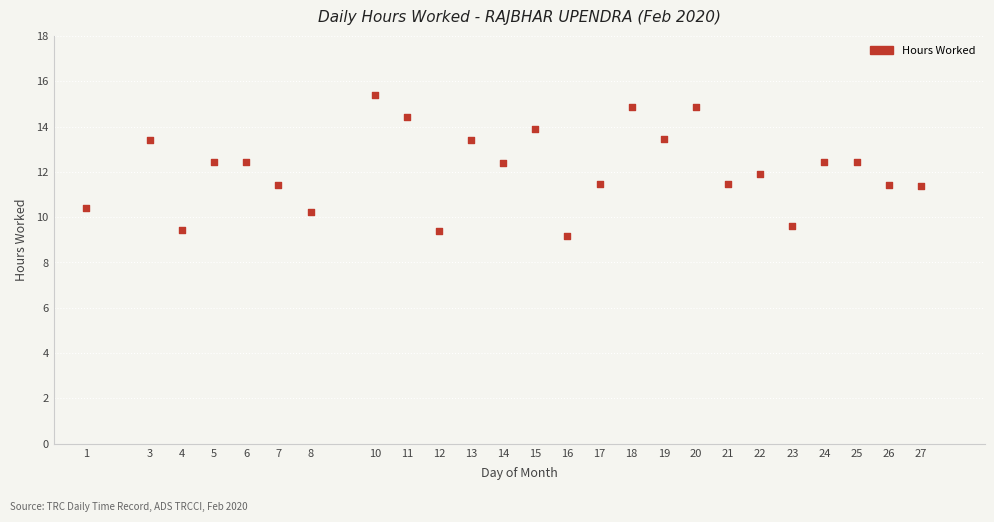

What is the range of Y values (max minus min)?

6.2